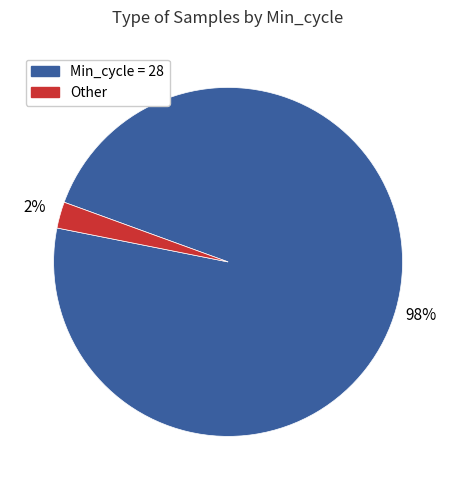

How many segments does this pie chart have?

2